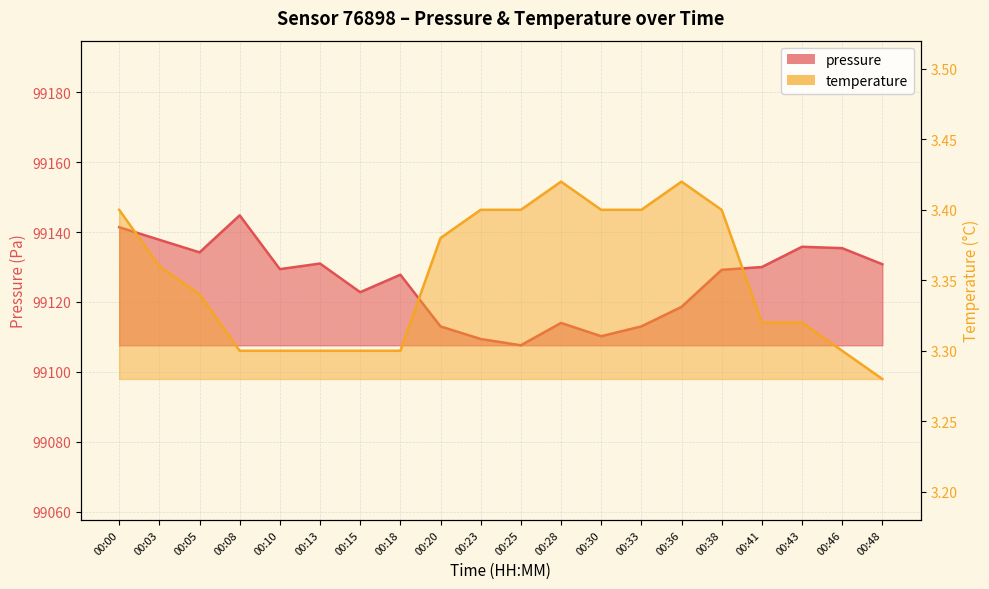

At which category does the chart reach its minimum across all series?

00:48